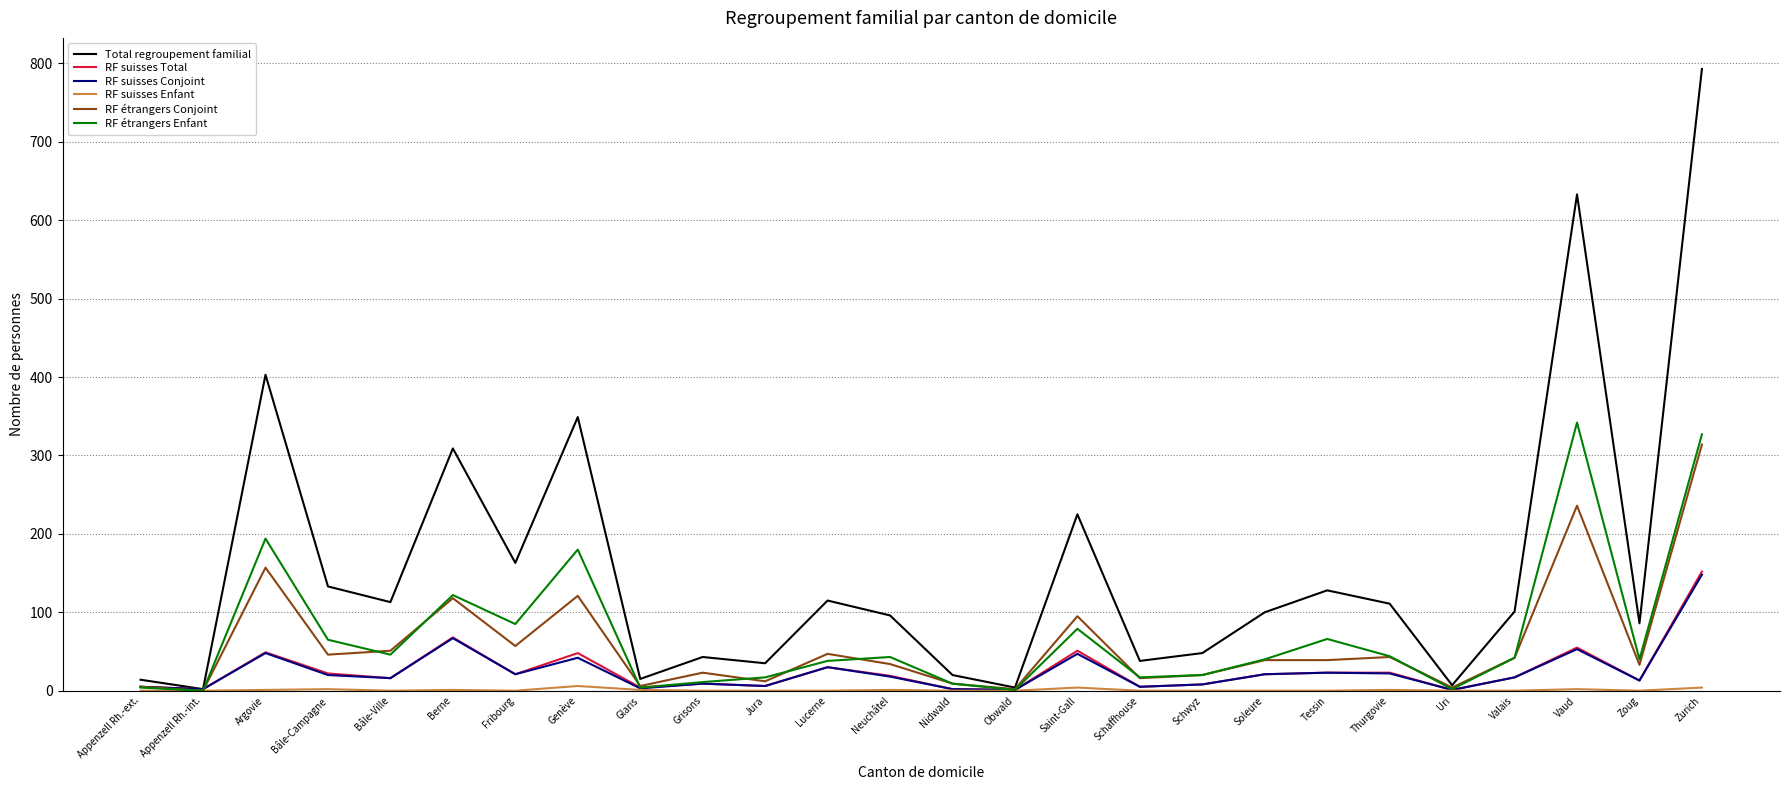

Between Genève and Obwald, which series saw the biggest shift?

Total regroupement familial